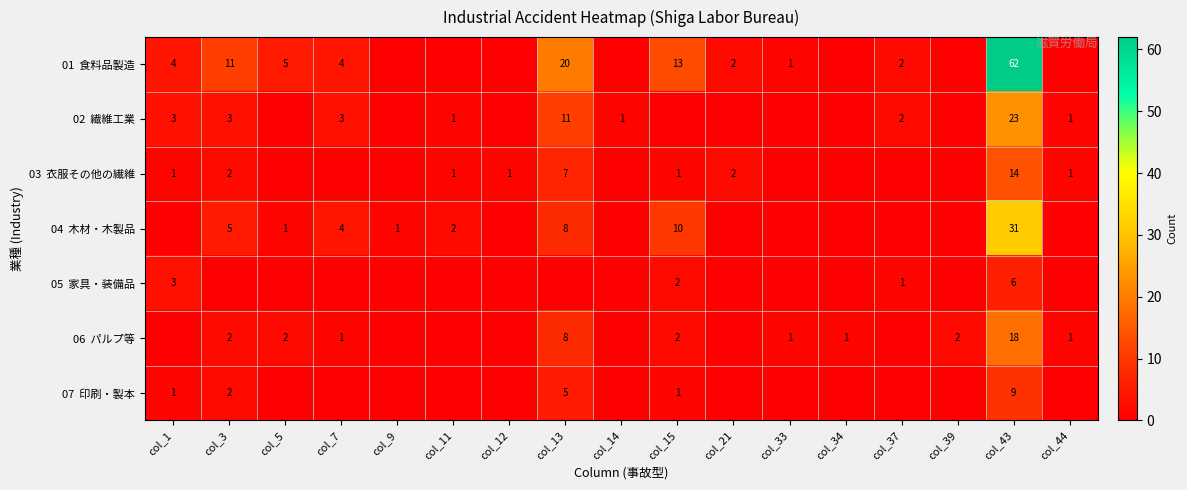

Between col_15 and col_37, which series saw the biggest shift?

01 食料品製造